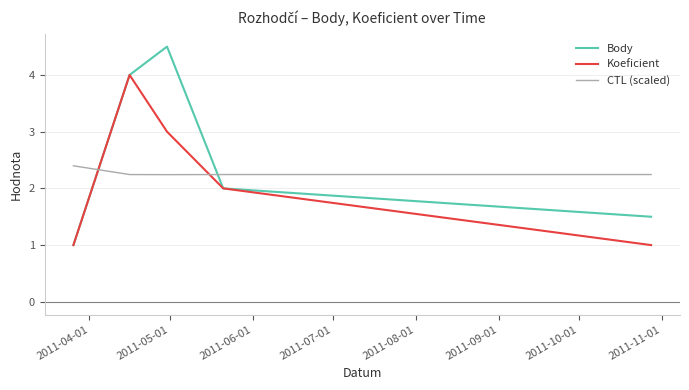

Rank the series by their maximum value, from lowest to highest.

CTL (scaled), Koeficient, Body